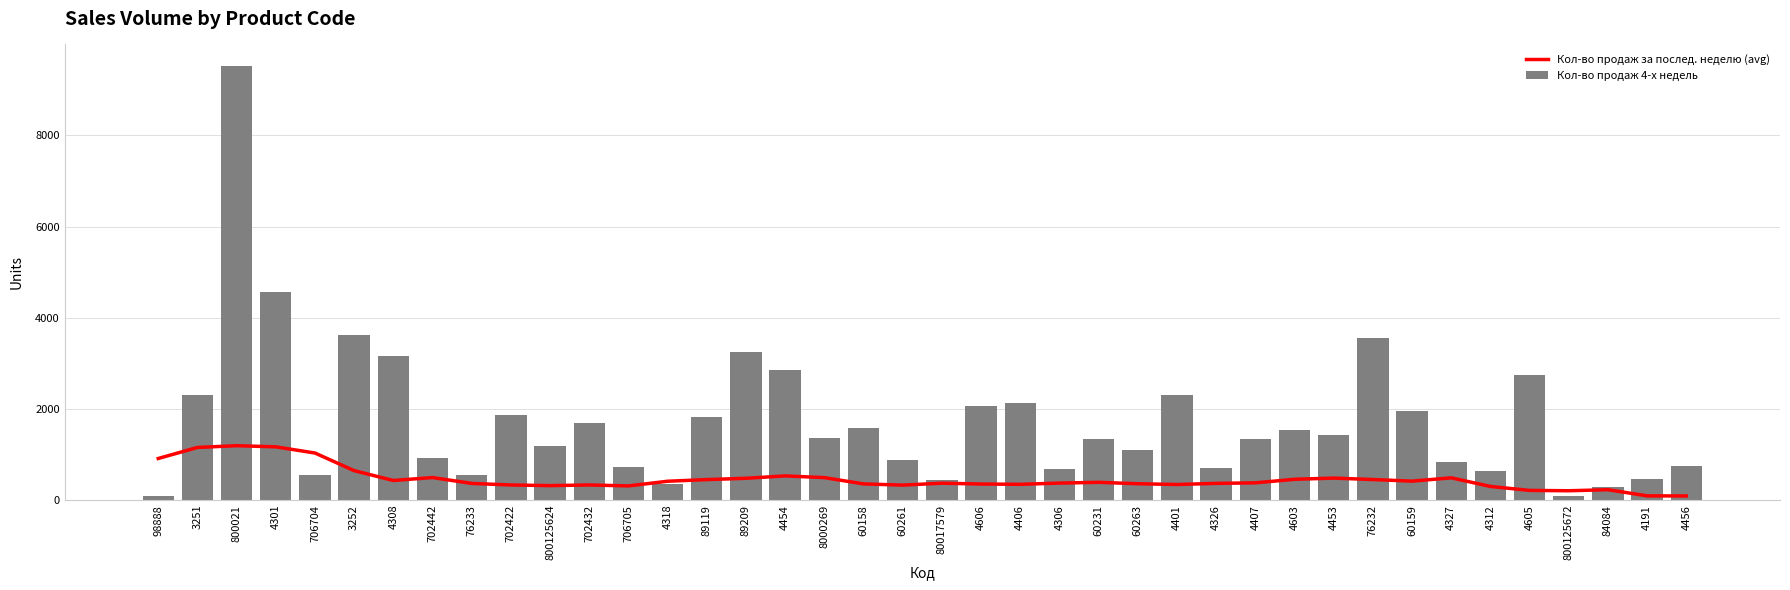

At which category is the sum across all series the highest?

800021